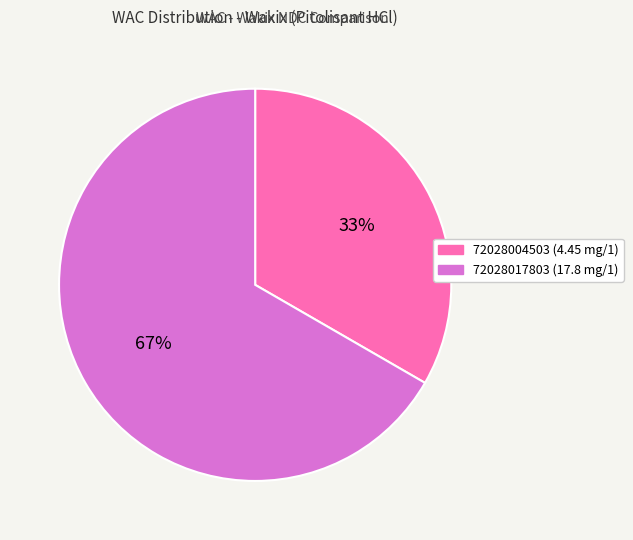

To the nearest percent, what is the combined percentage of 72028017803 and 72028004503?

100%